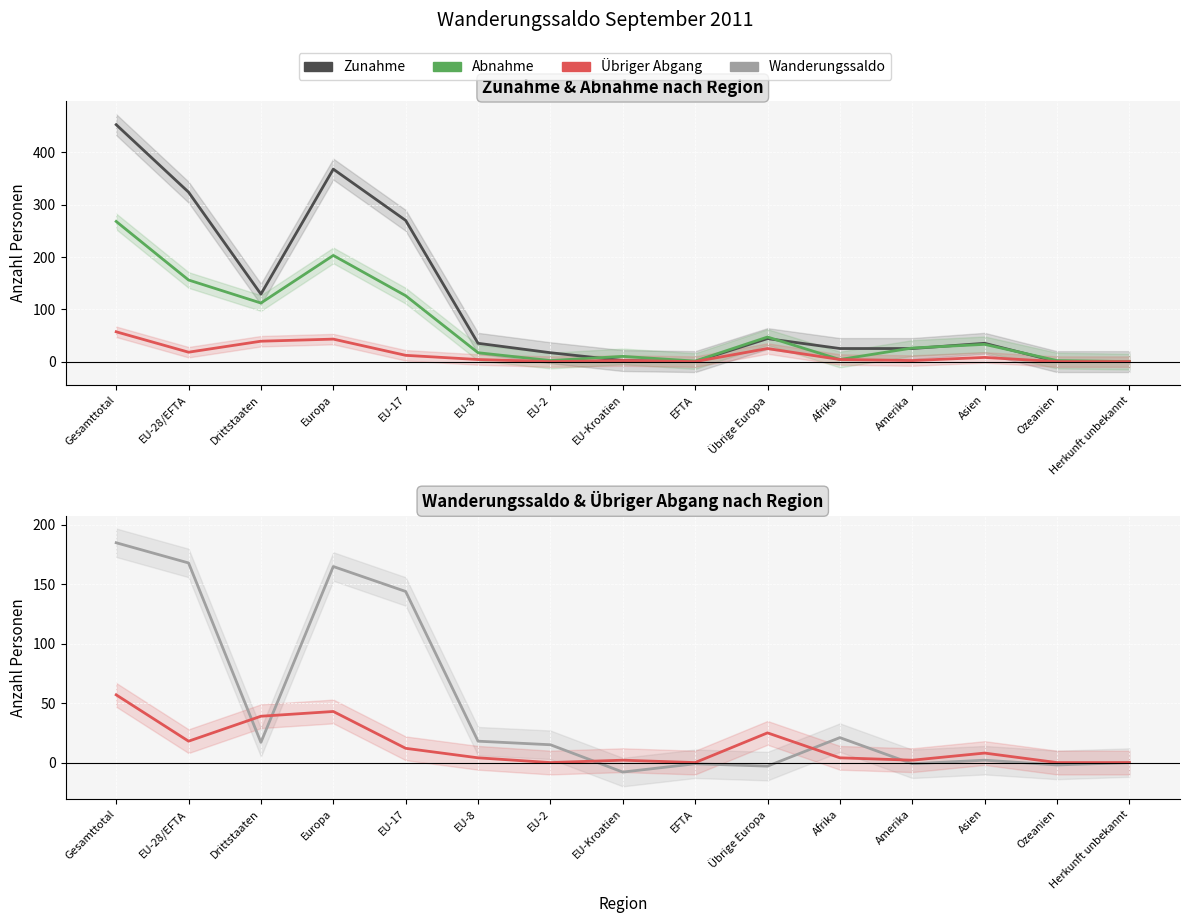

The value of Wanderungssaldo at Herkunft unbekannt is -133. True or false?

False